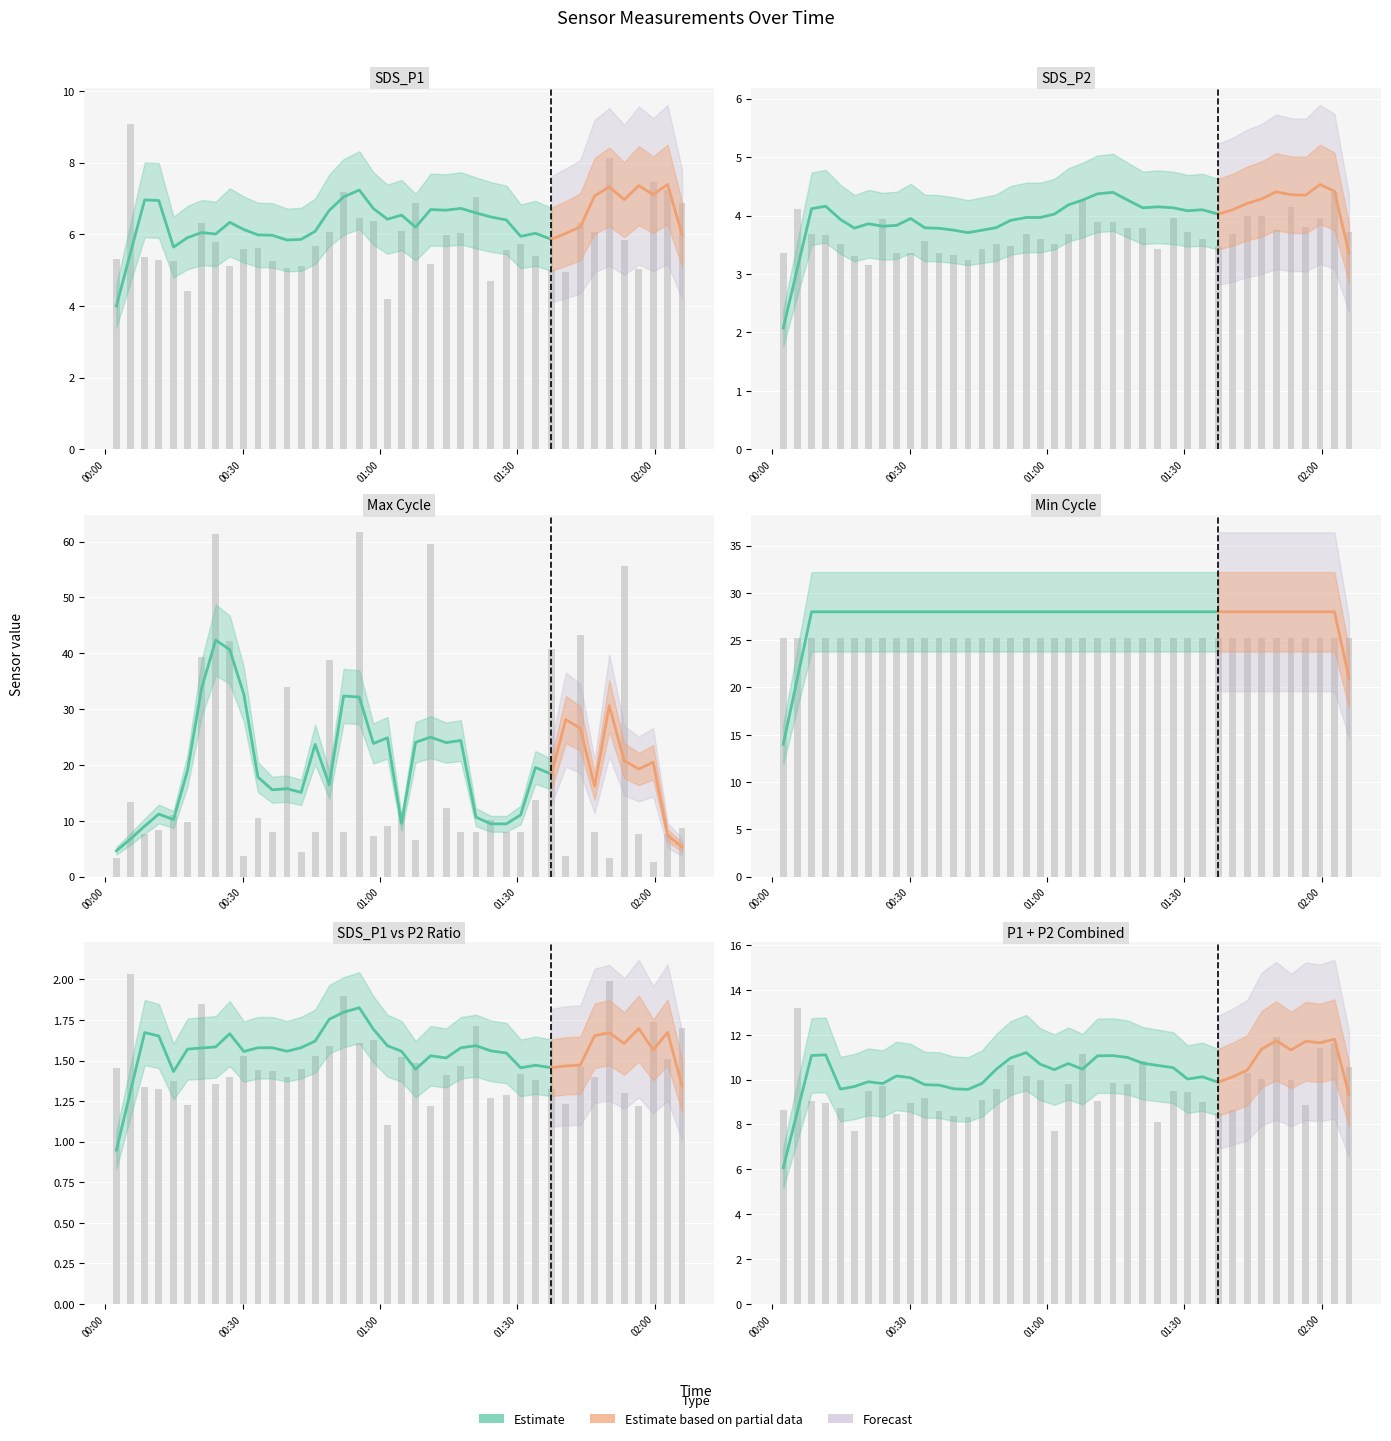

How many categories are shown in the chart?

40